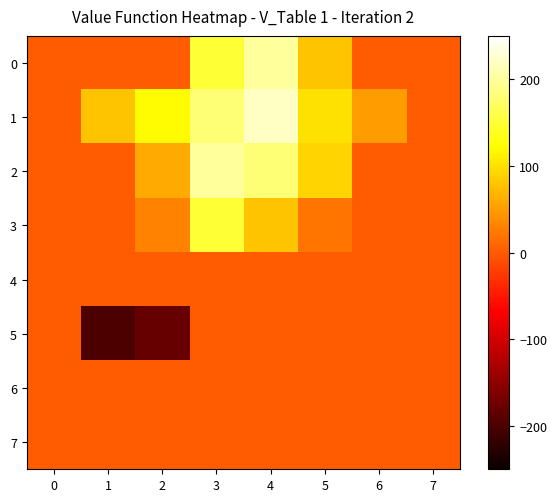

Rank the series by their maximum value, from lowest to highest.

4, 5, 6, 7, 3, 0, 2, 1